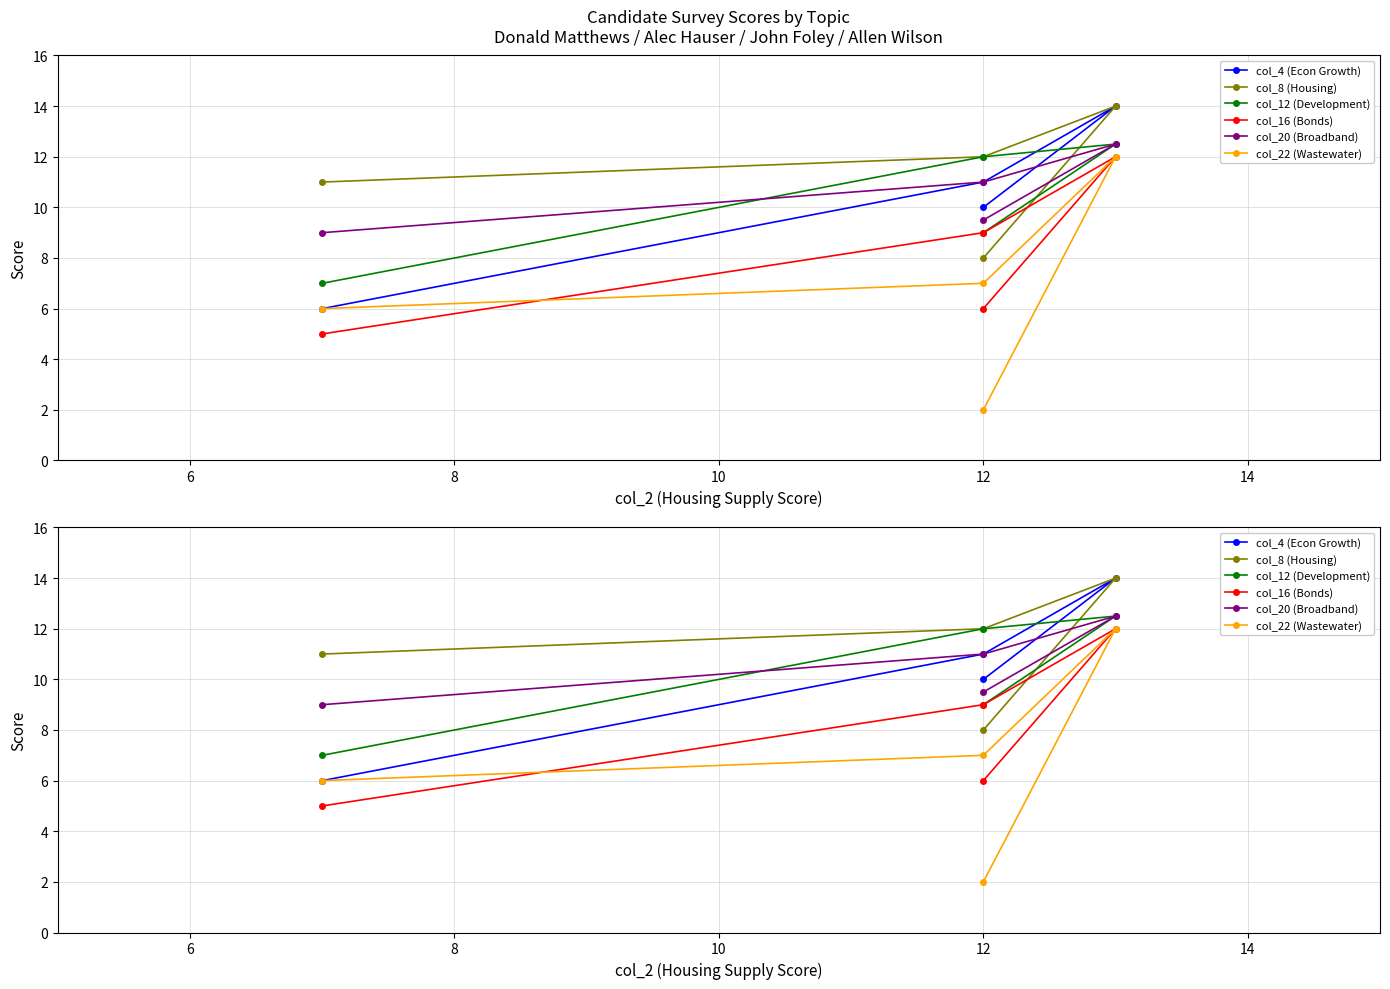

Which has a higher value, 6 or 4?

6